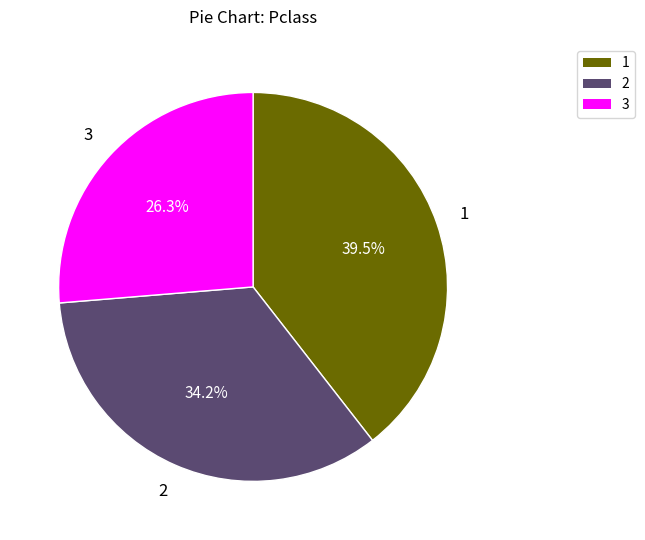

To the nearest percent, what is the difference between the largest and smallest slice percentages?

13%